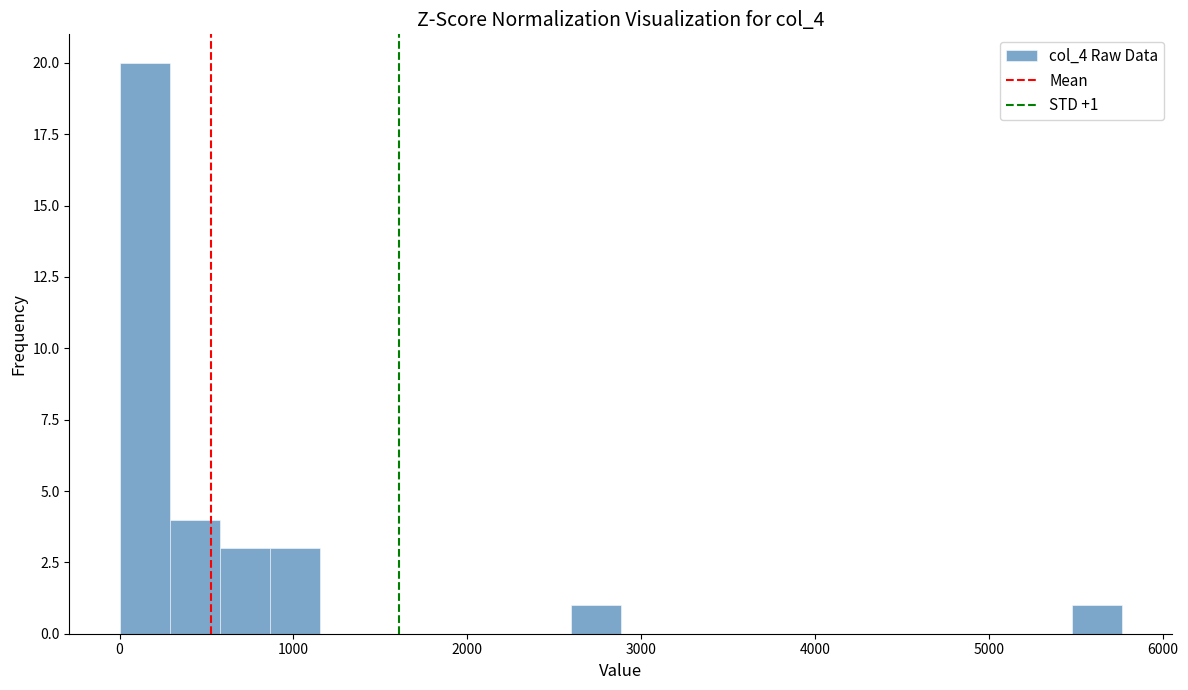

Read against the x-axis, roughly where is the centre of the tallest bar?

100